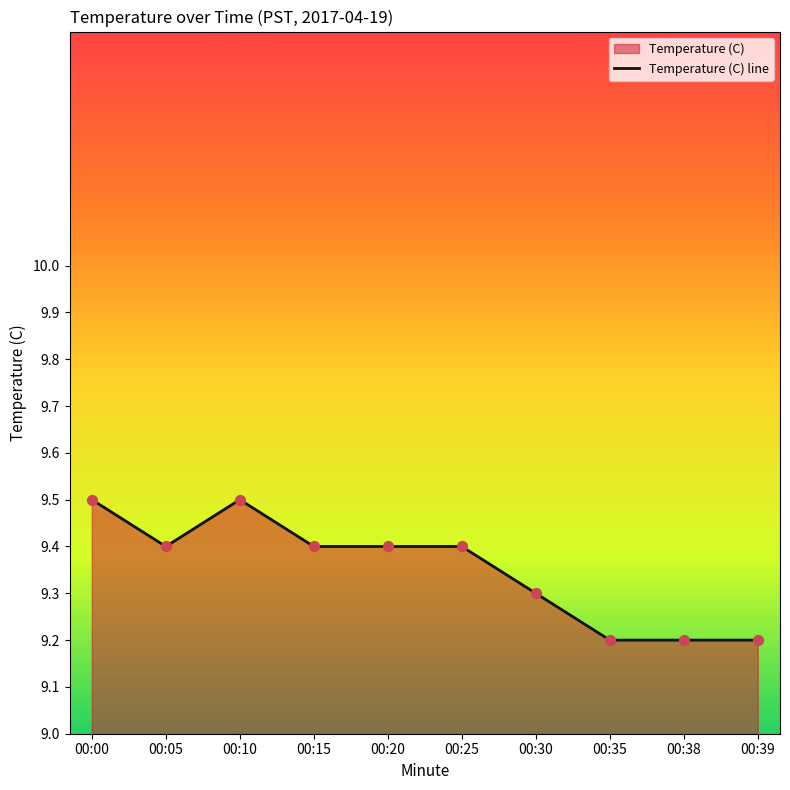

Between 00:30 and 00:15, which is larger?

00:15